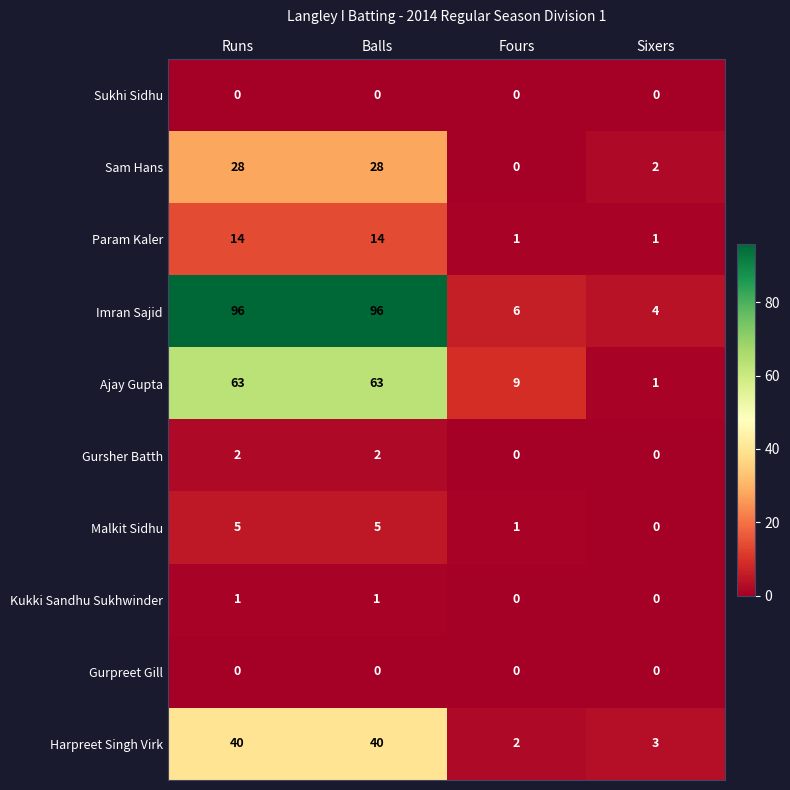

What is the greatest value displayed?

96